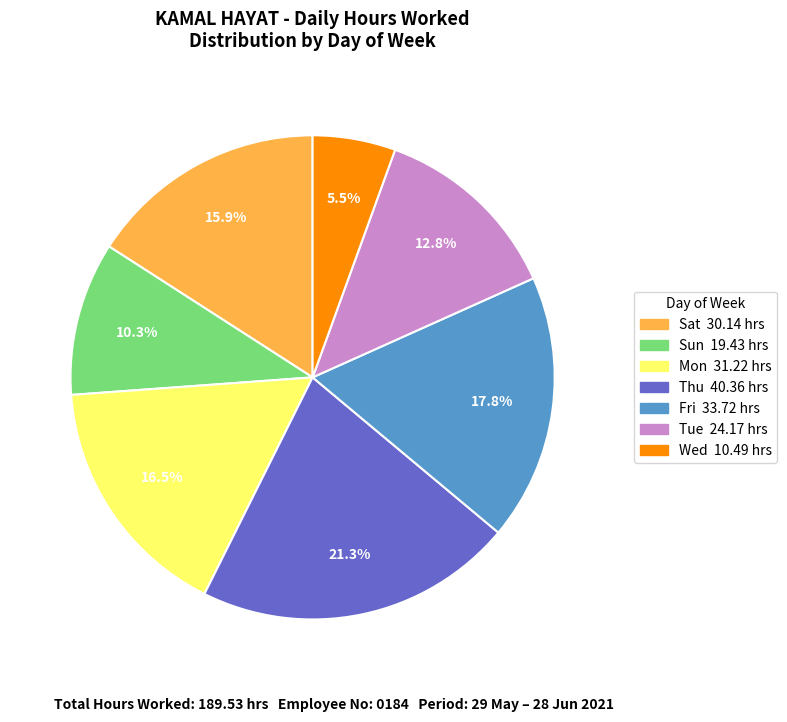

Is there any slice that represents more than half of the pie?

No